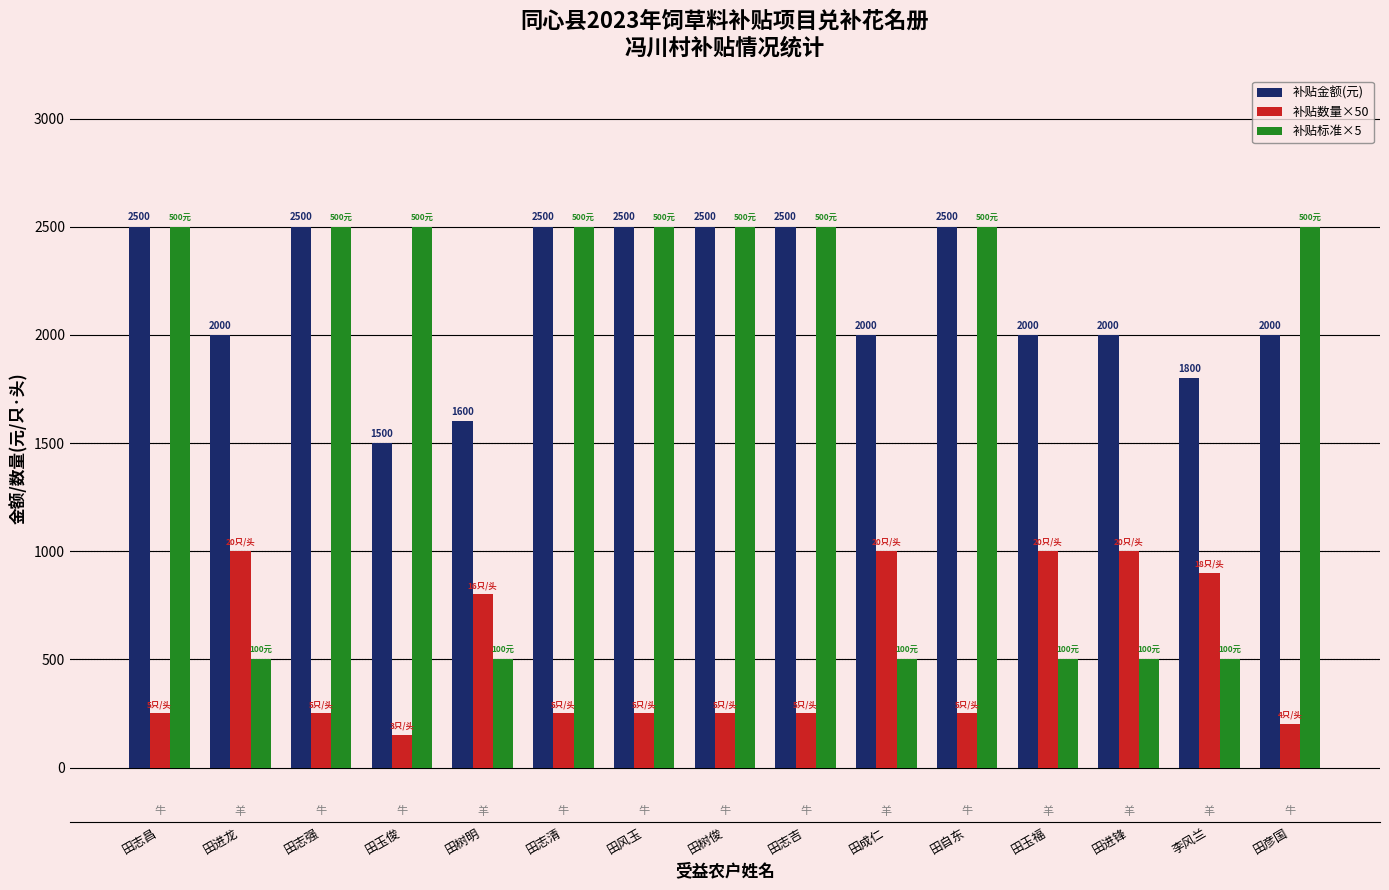

Reading right to left, transcribe all the data shown in this chart.

补贴金额(元): 2000	1800	2000	2000	2500	2000	2500	2500	2500	2500	1600	1500	2500	2000	2500
补贴数量×50: 200	900	1000	1000	250	1000	250	250	250	250	800	150	250	1000	250
补贴标准×5: 2500	500	500	500	2500	500	2500	2500	2500	2500	500	2500	2500	500	2500